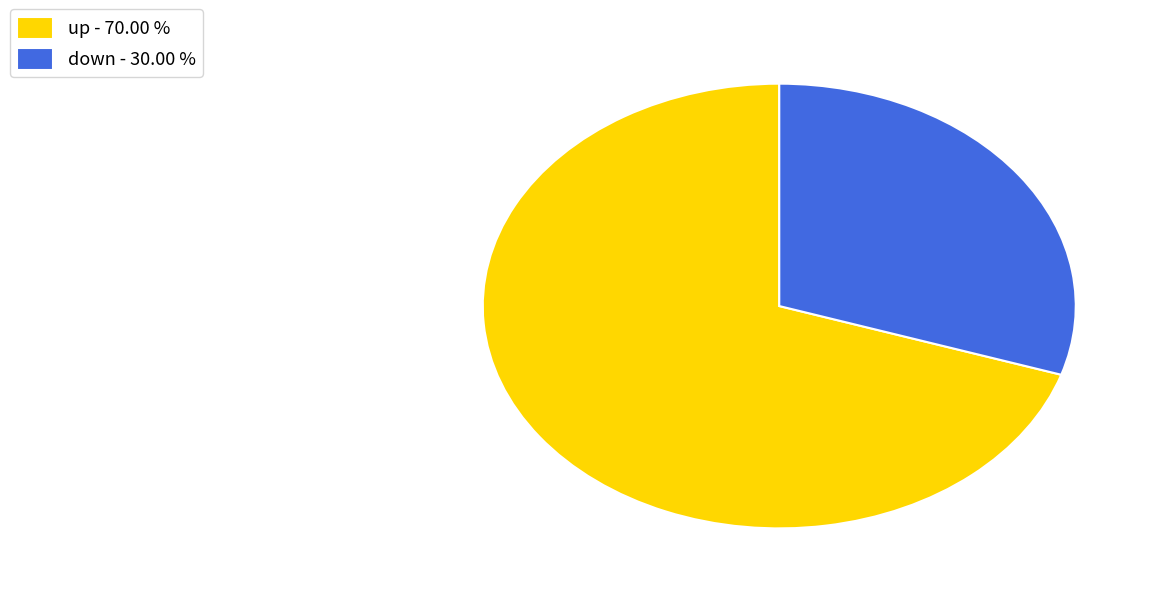

Is the sum of up - 70.00 % and down - 30.00 % greater than half?

Yes